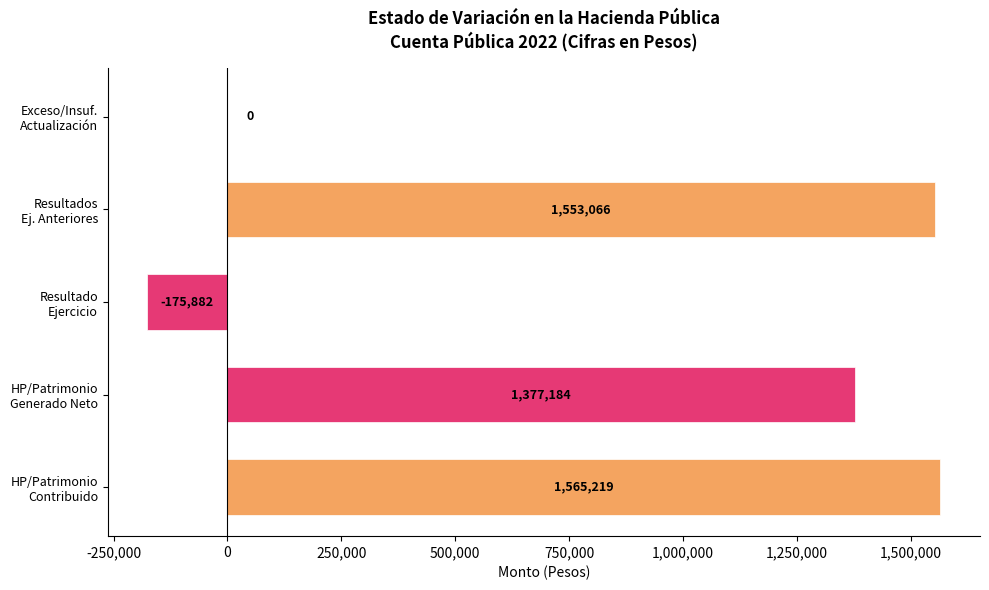

What is the sum of all values?

4319587